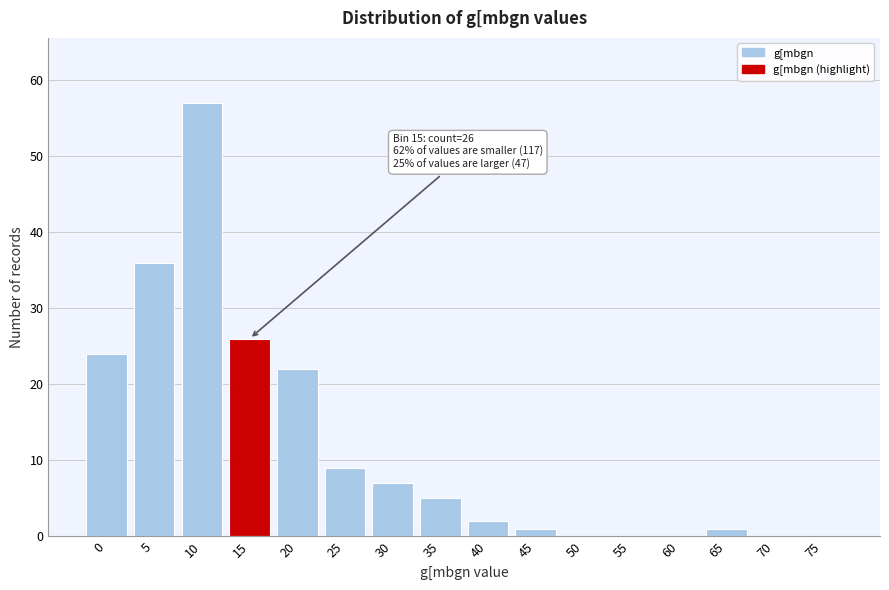

Reading left to right, what are all the values shown in this chart?

0=24	5=36	10=57	15=26	20=22	25=9	30=7	35=5	40=2	45=1	50=0	55=0	60=0	65=1	70=0	75=0